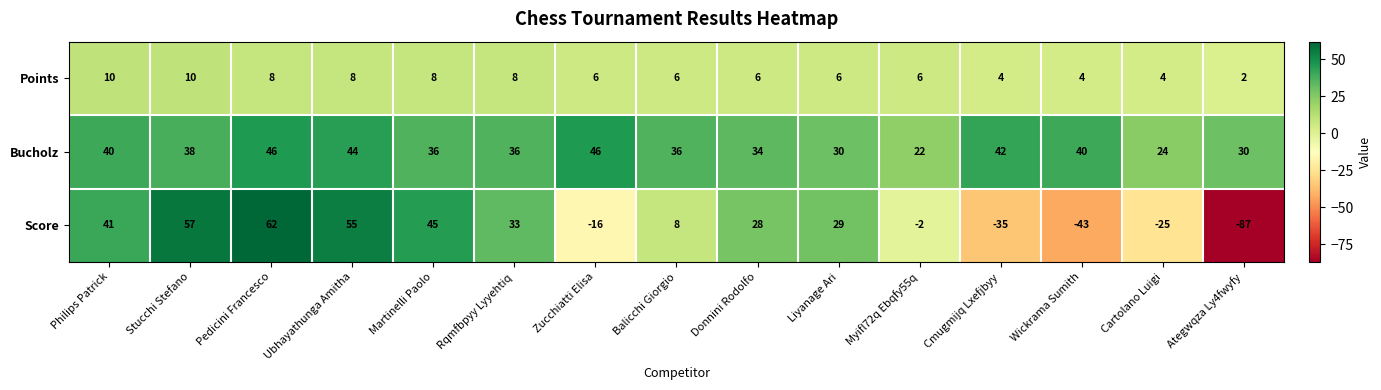

What is the sum of the Score values at Liyanage Ari and Zucchiatti Elisa?

13